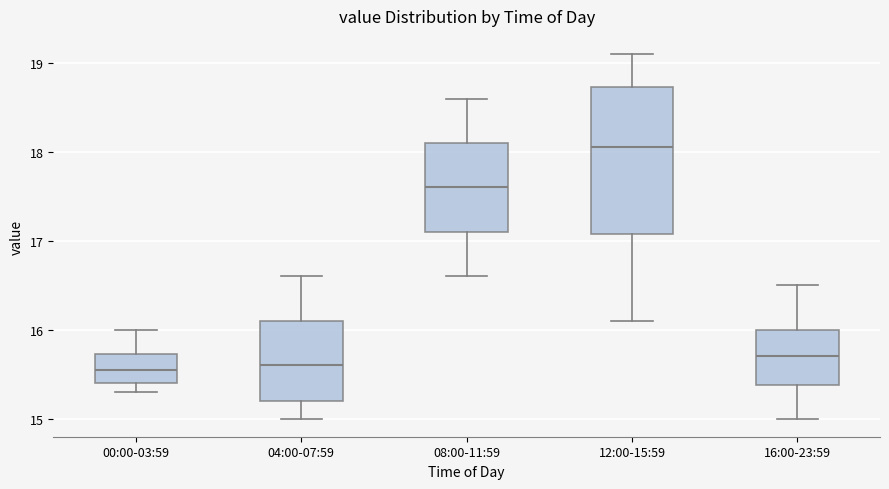

Reading left to right, transcribe this box plot: for each box, give where its median line is, the range the box spans, and where its two whiskers end, as read against the y-axis. The values are not printed on the chart, so give them approximately, as read against the axis.

00:00-03:59: median 15.6, box 15.4 to 15.7, whiskers 15.3 to 16.0
04:00-07:59: median 15.6, box 15.2 to 16.1, whiskers 15.0 to 16.6
08:00-11:59: median 17.6, box 17.1 to 18.1, whiskers 16.6 to 18.6
12:00-15:59: median 18.1, box 17.1 to 18.7, whiskers 16.1 to 19.1
16:00-23:59: median 15.7, box 15.4 to 16.0, whiskers 15.0 to 16.5